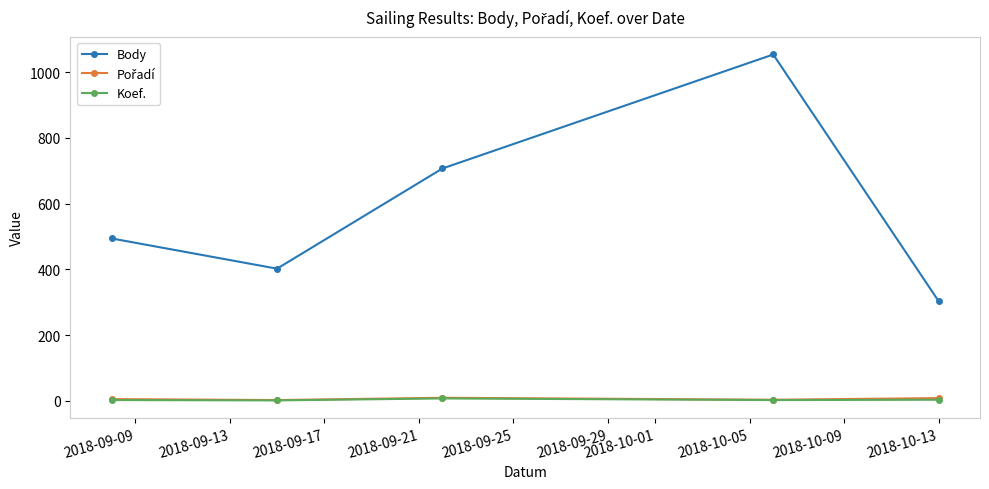

What is the difference between the second highest and minimum values in the Koef. series?

2